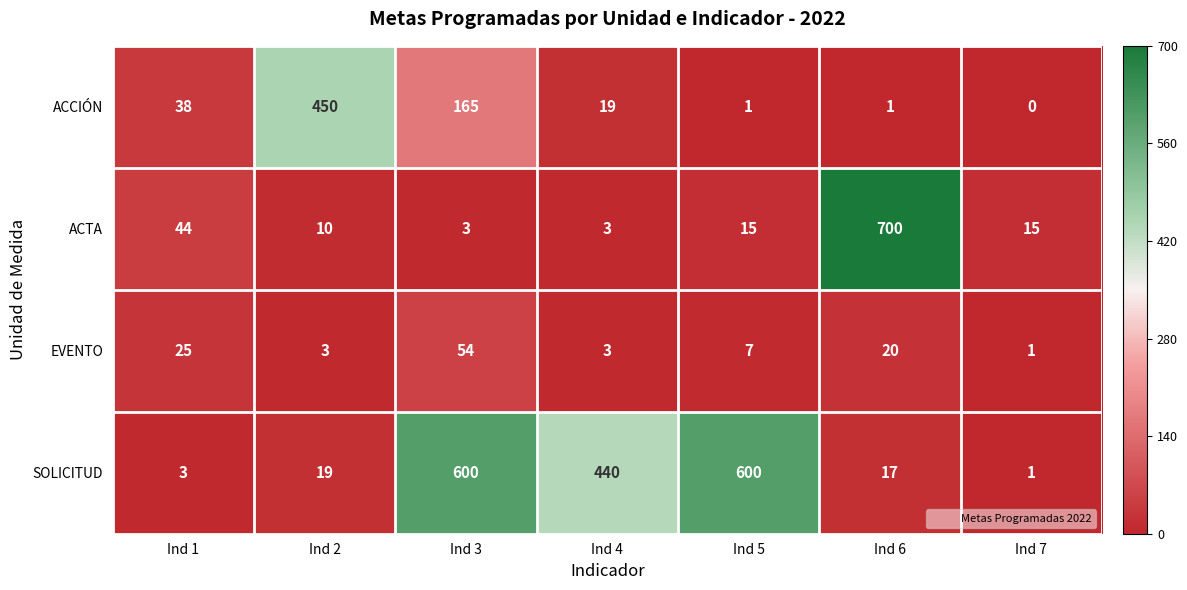

At Ind 3, list the series in order from largest to smallest.

SOLICITUD, ACCIÓN, EVENTO, ACTA